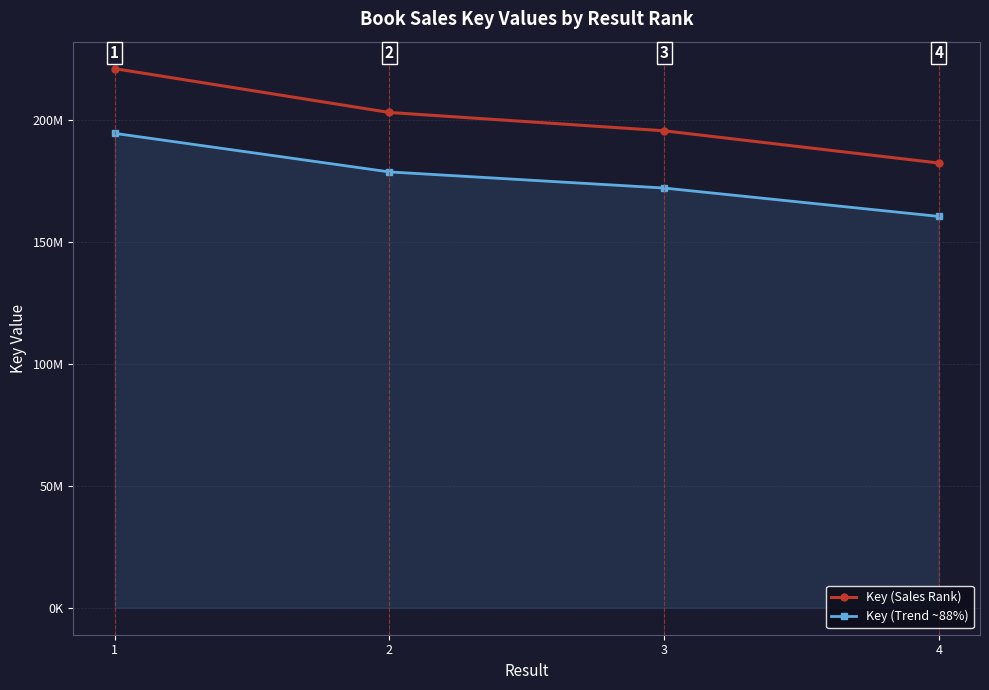

What is the smallest value displayed?

160571008.4